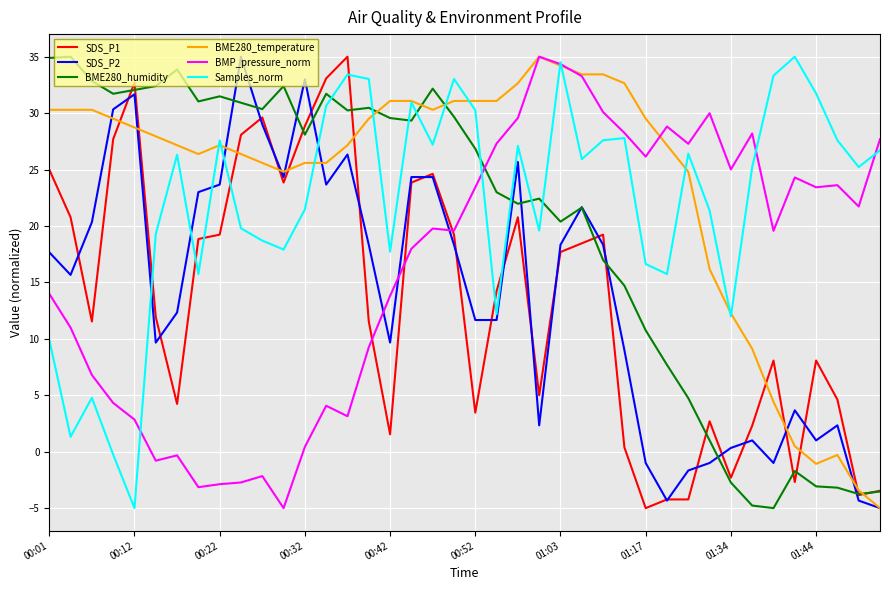

How many values in SDS_P2 are below zero?

7